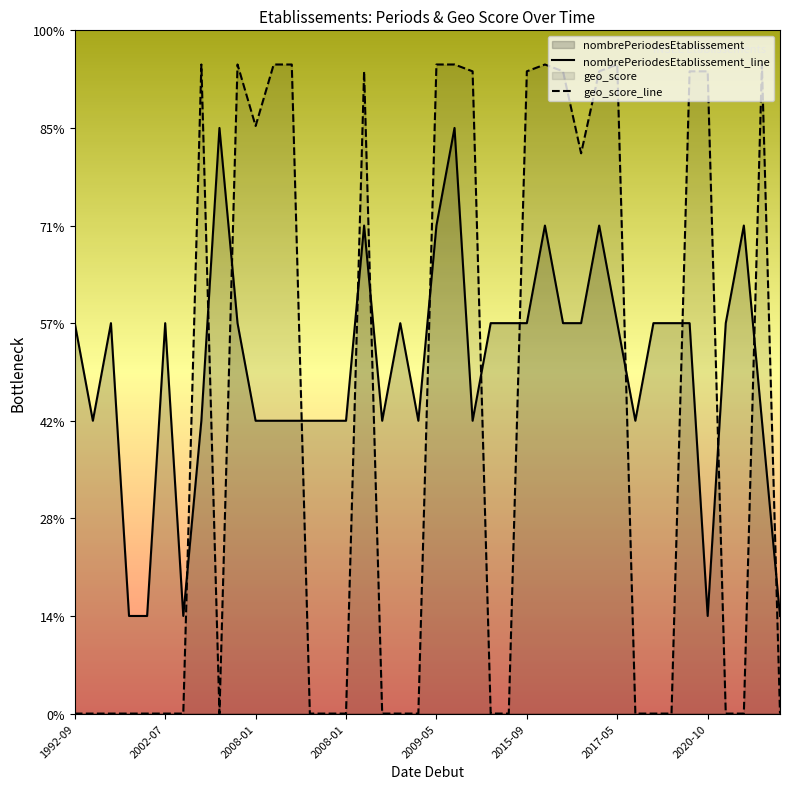

What is the maximum value shown in the chart?

6.6